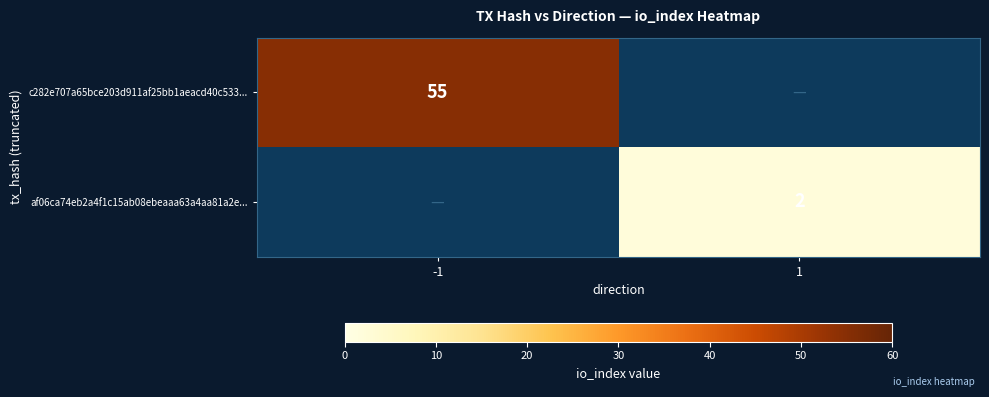

Is the value of c282e707a65bce203d911af25bb1aeacd40c533... at -1 greater than the value of af06ca74eb2a4f1c15ab08ebeaaa63a4aa81a2e... at 1?

Yes